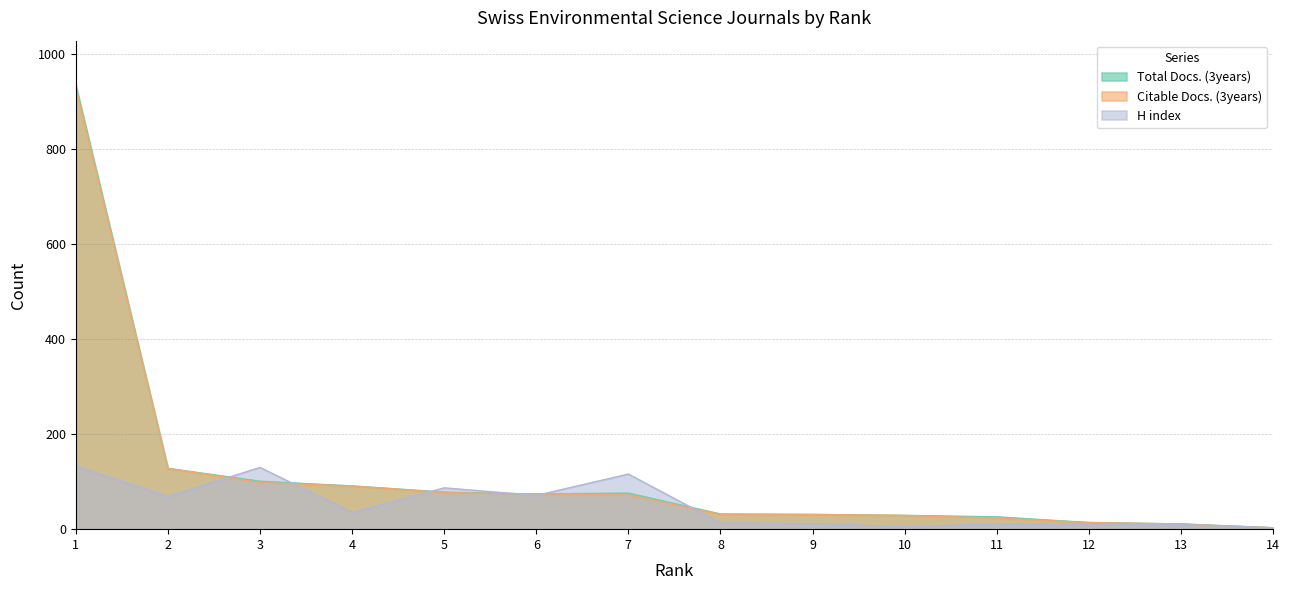

What is the smallest value displayed?

3